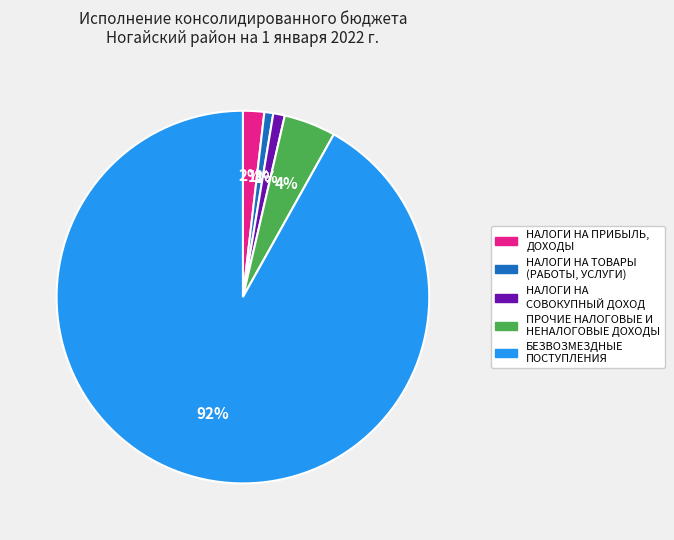

How many slices are in this pie chart?

5